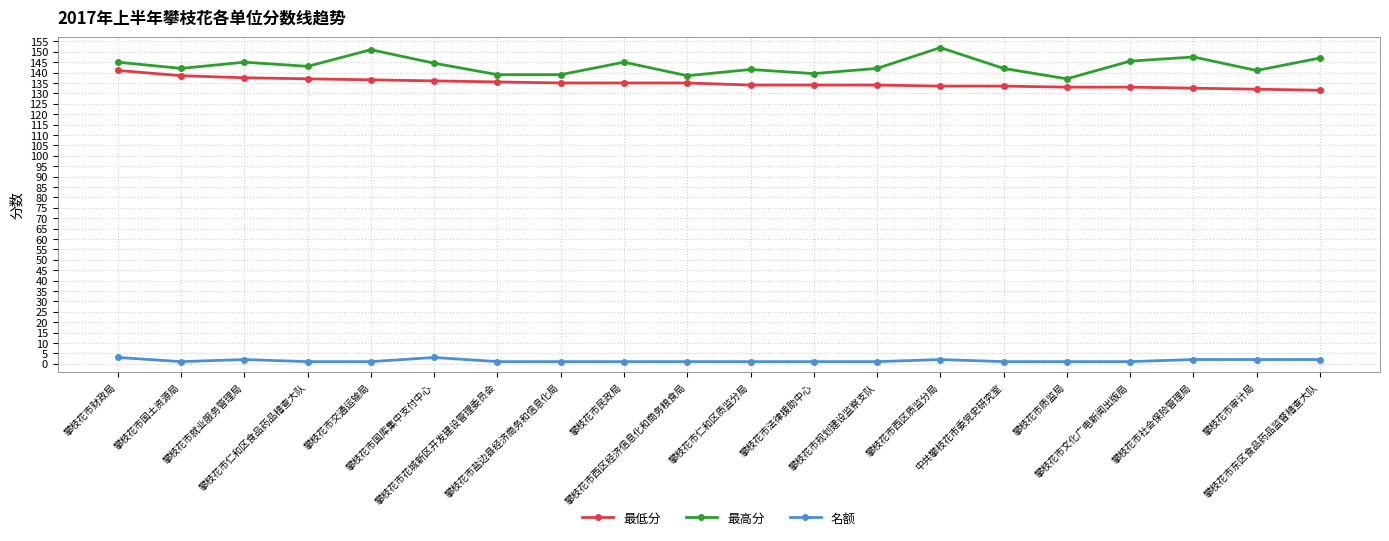

At which category does 最高分 reach its first local valley?

攀枝花市国土资源局